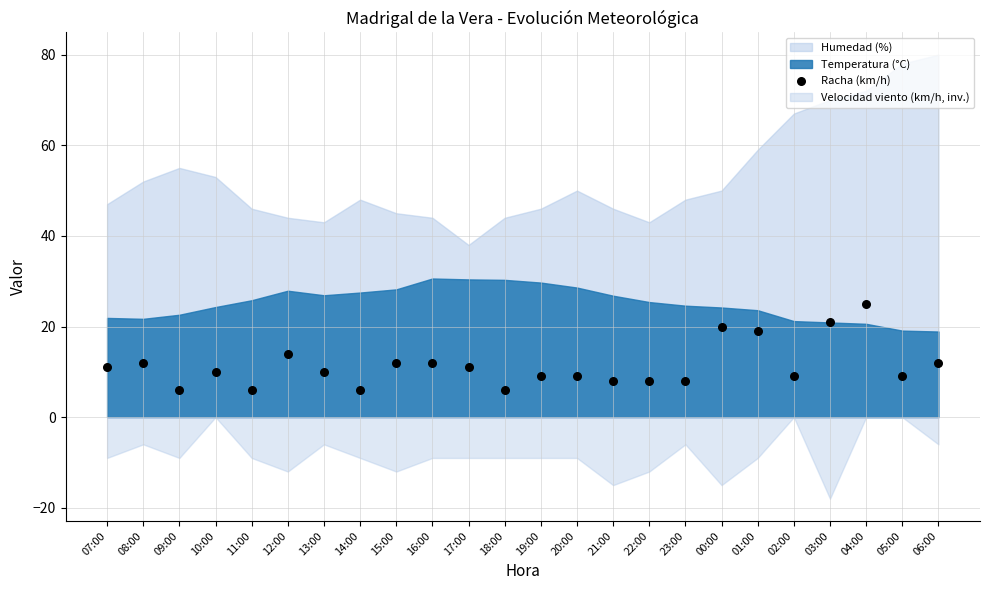

What is the range of Y values (max minus min)?

19